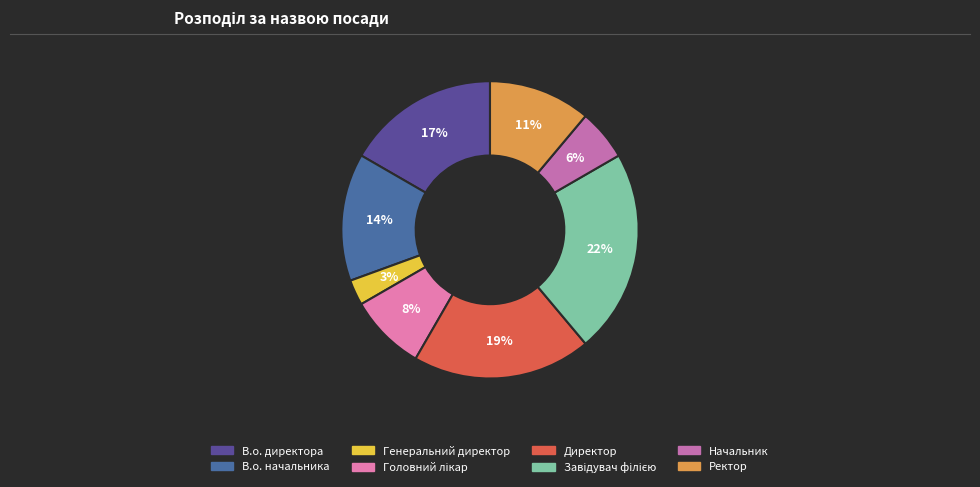

What is the largest slice in the pie chart?

Завідувач філією